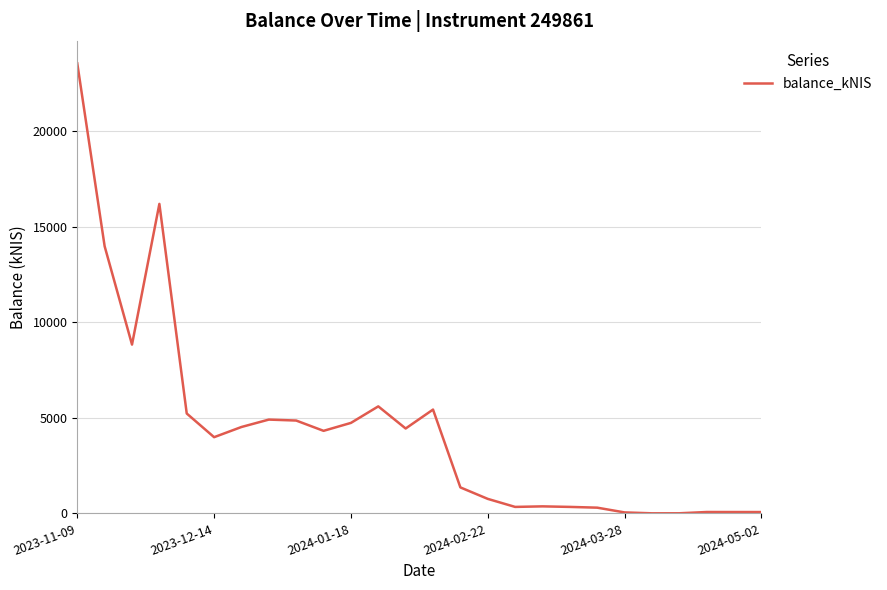

What is the greatest value displayed?

23559.9